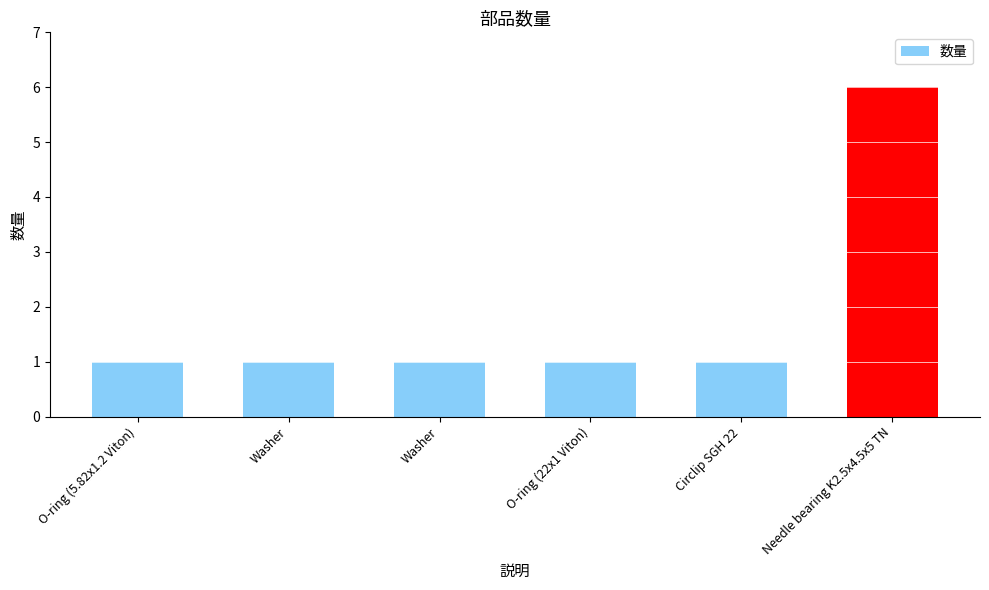

What is the average value?

2